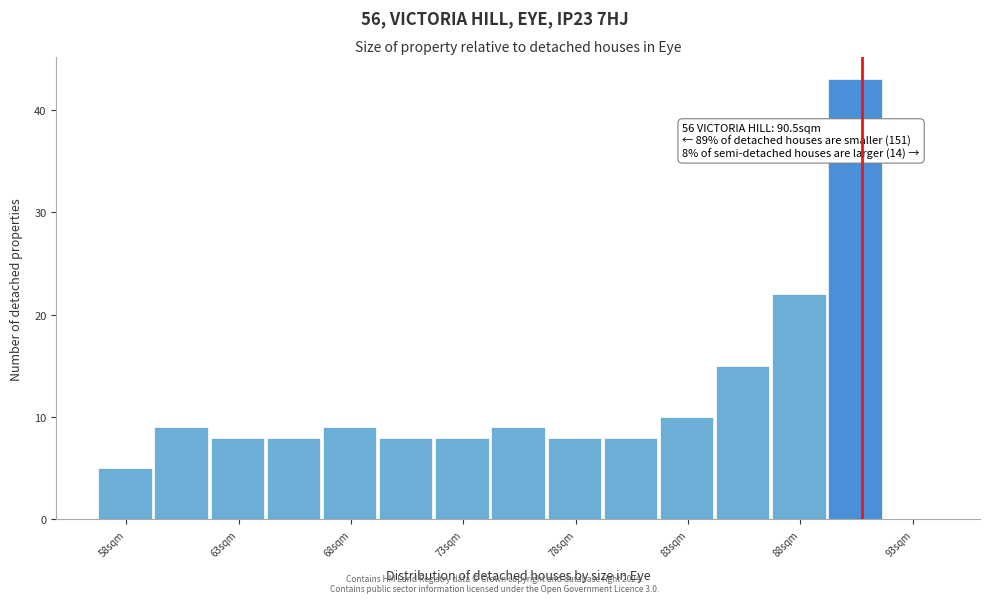

Over which range of the x-axis is the bar tallest?

89.0 to 91.5